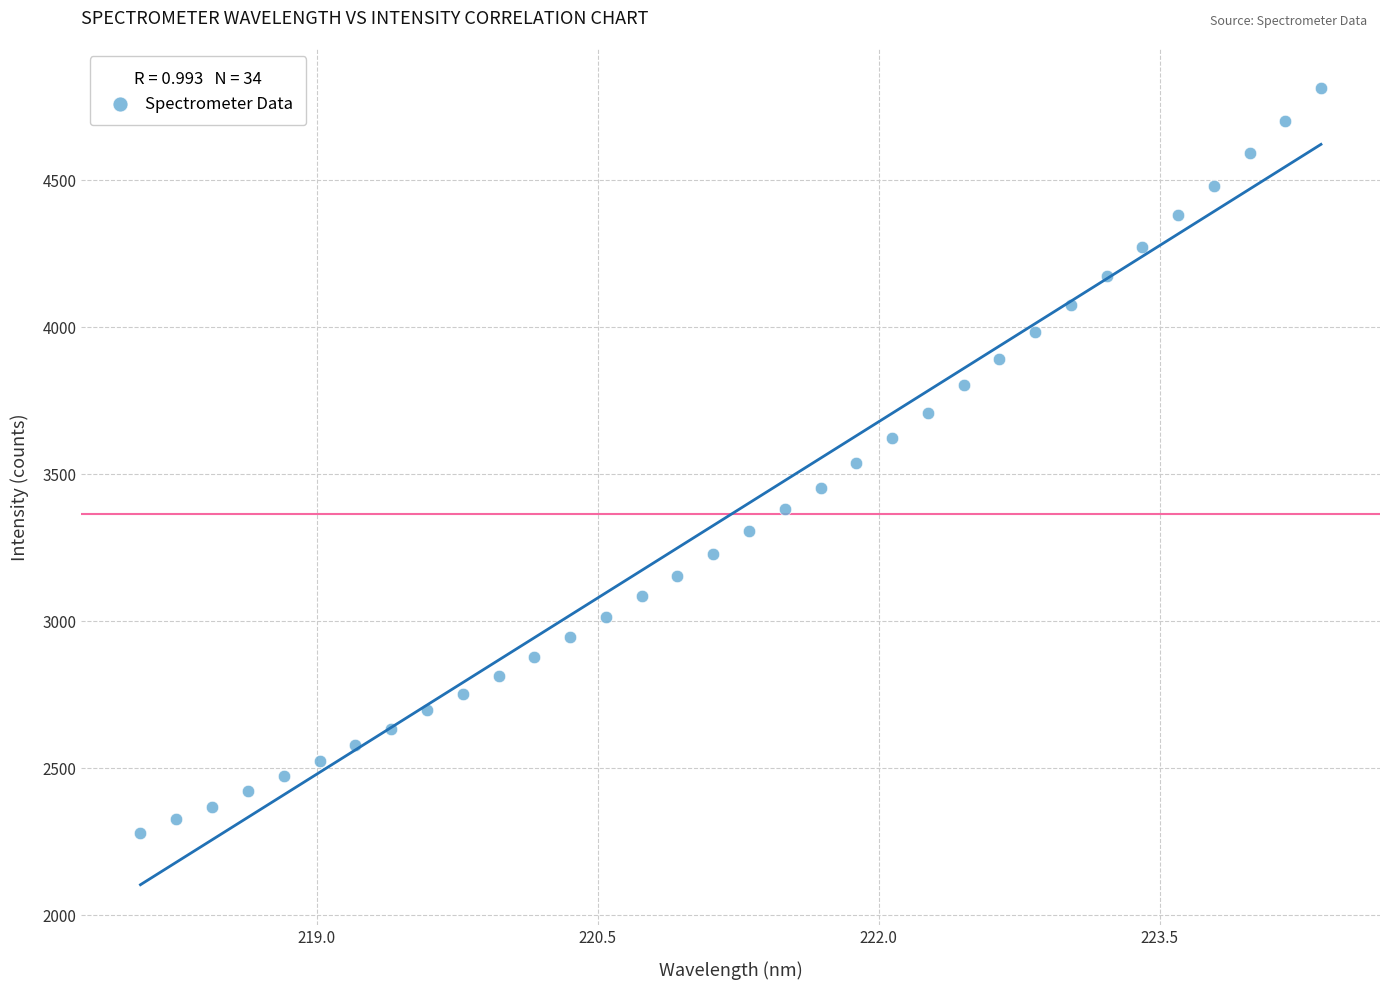

What is the range of Y values (max minus min)?

2535.2